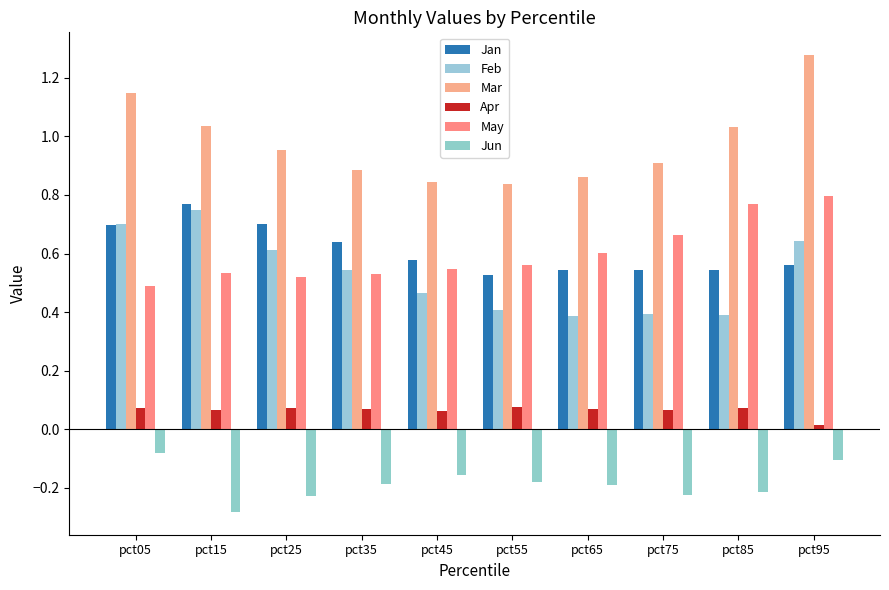

Which series has the largest total across all categories?

Mar